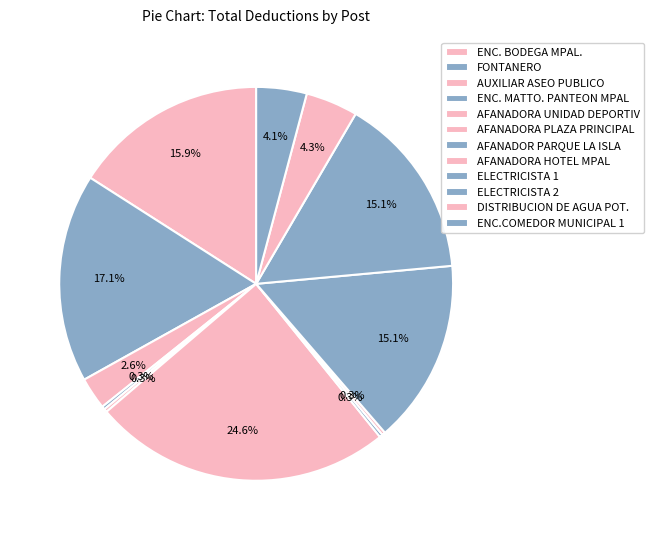

The ENC. BODEGA MPAL. slice represents 26% of the pie. True or false?

False